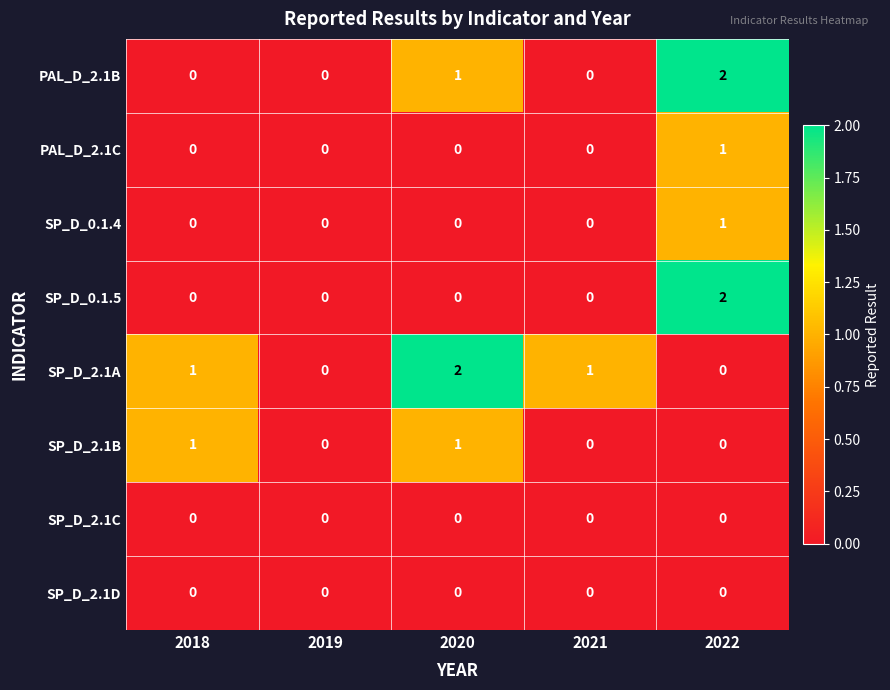

Which series has the largest total across all categories?

SP_D_2.1A